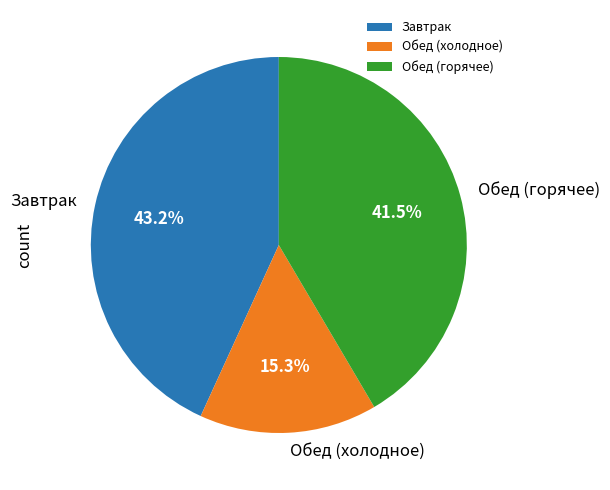

What is the smallest slice in the pie chart?

Обед (холодное)